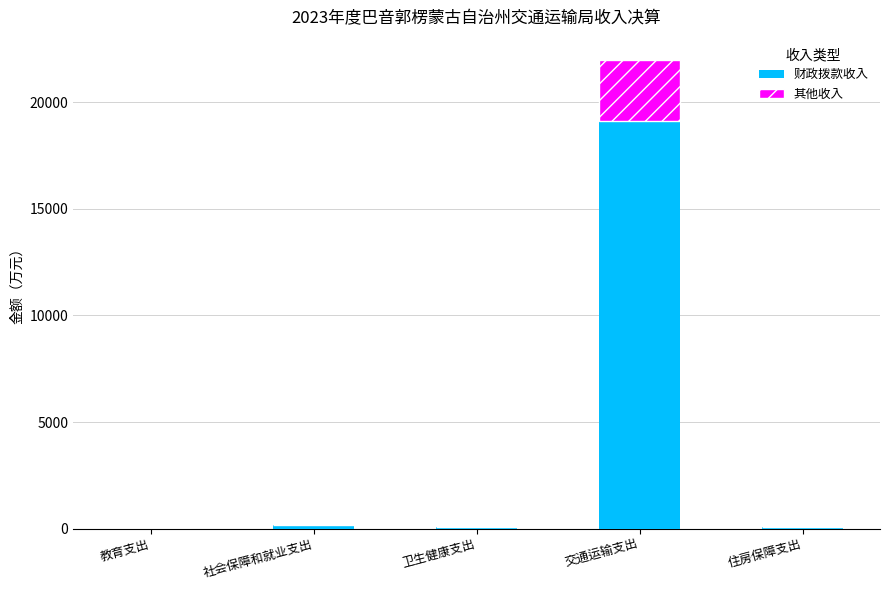

Are the bars horizontal?

No